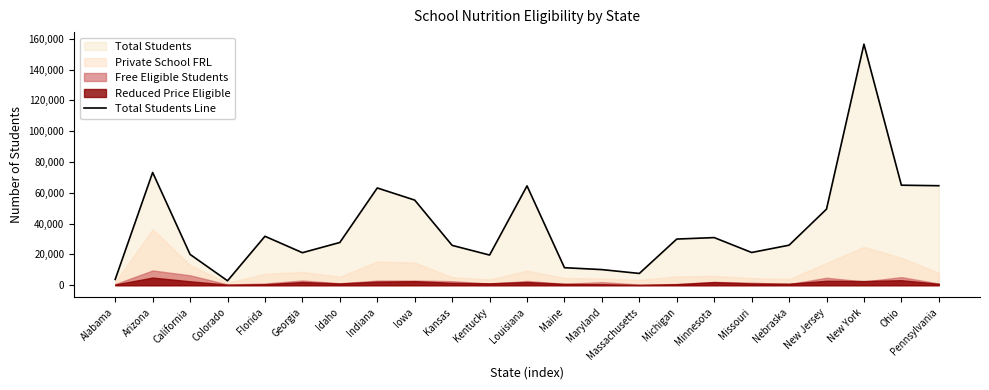

How many points are higher than both their immediate neighbors (excluding endpoints)?

6